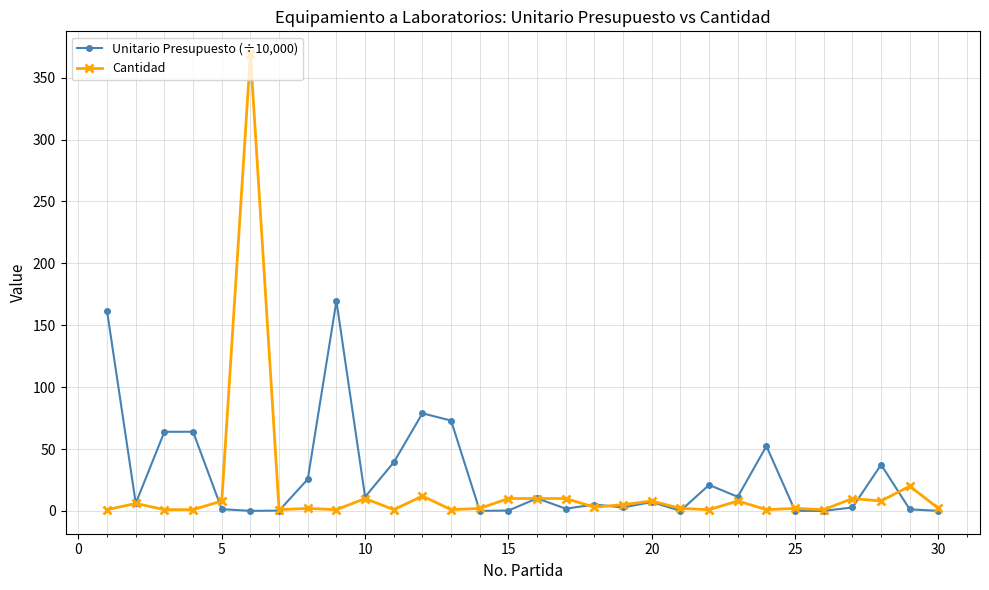

List the series in order of their peak value, highest first.

Cantidad, Unitario Presupuesto (÷10,000)